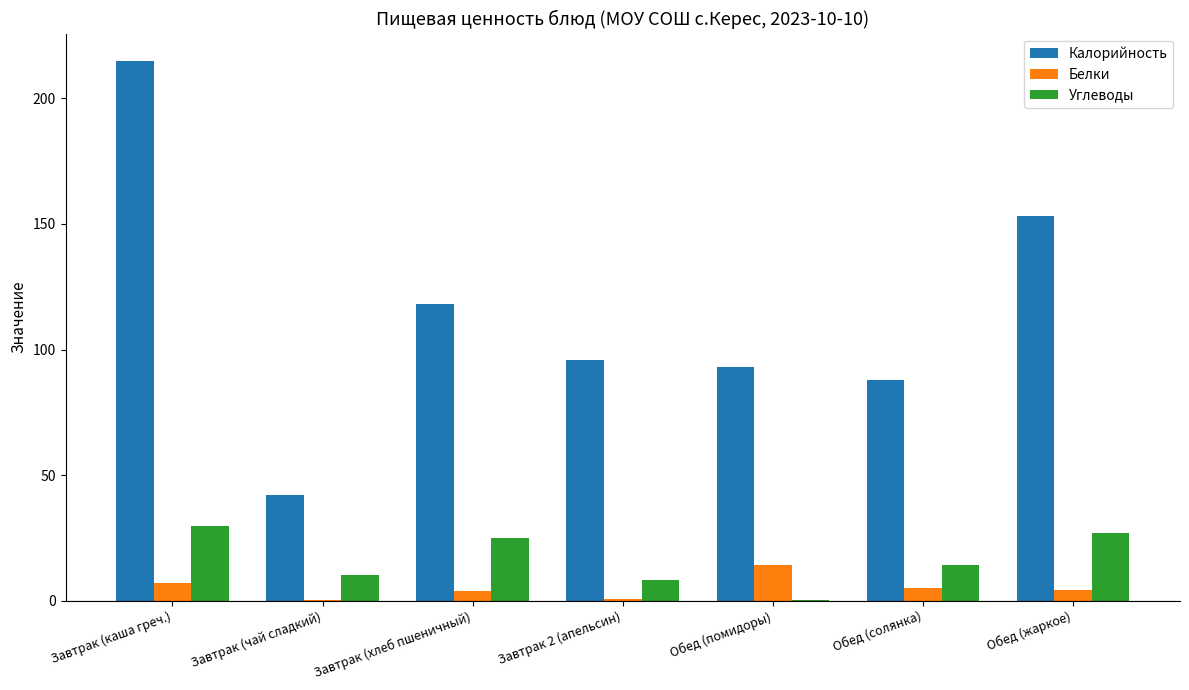

Which series has the largest total across all categories?

Калорийность